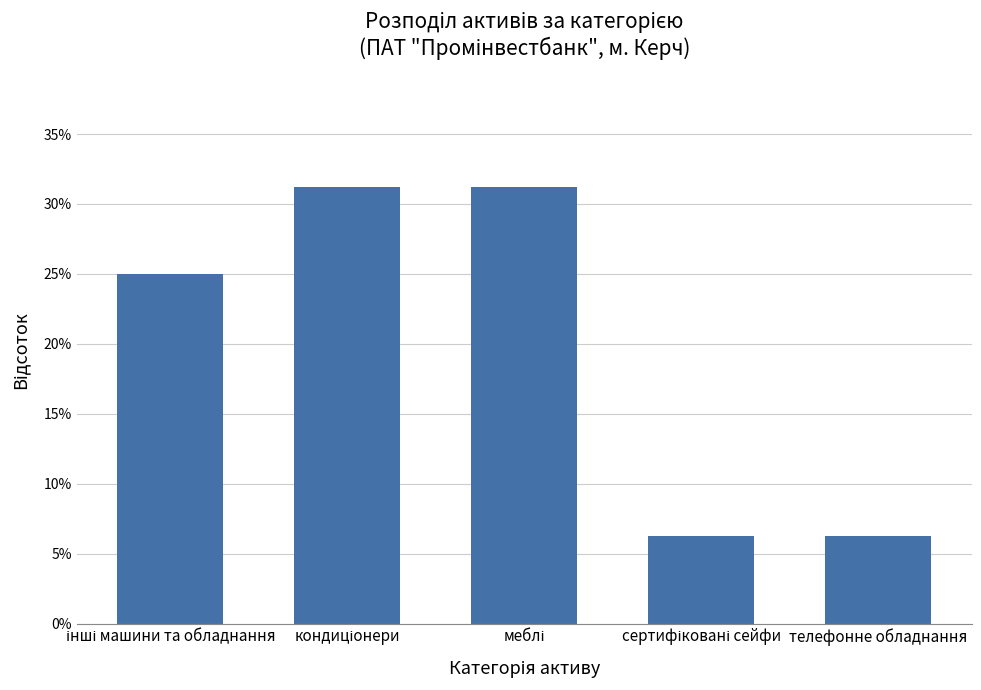

The chart shows a value of 6.2 at телефонне обладнання. True or false?

True